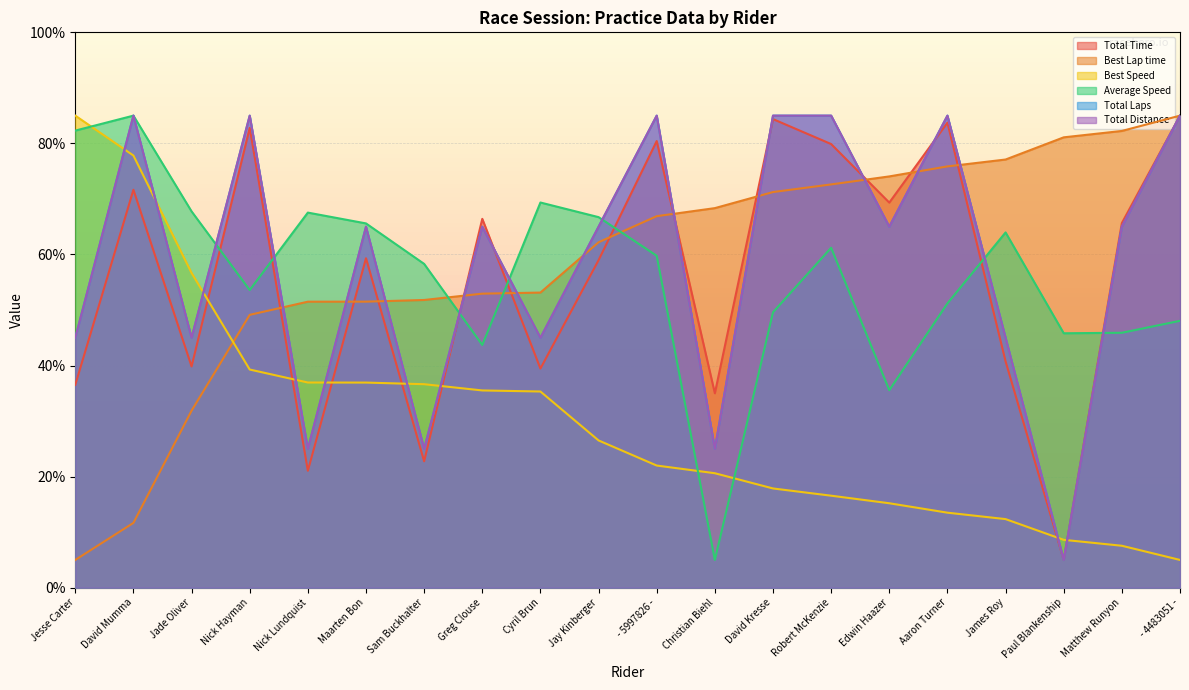

The Total Laps series shows 28.6 at - 5997826 -. True or false?

False